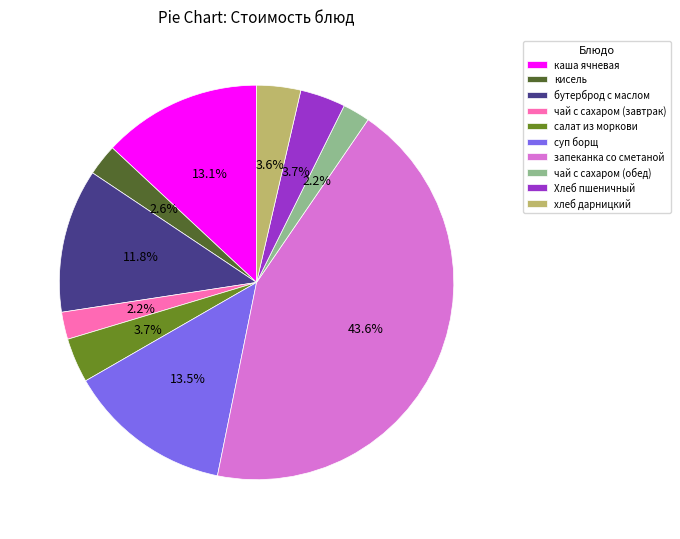

Is there a majority slice in this chart?

No